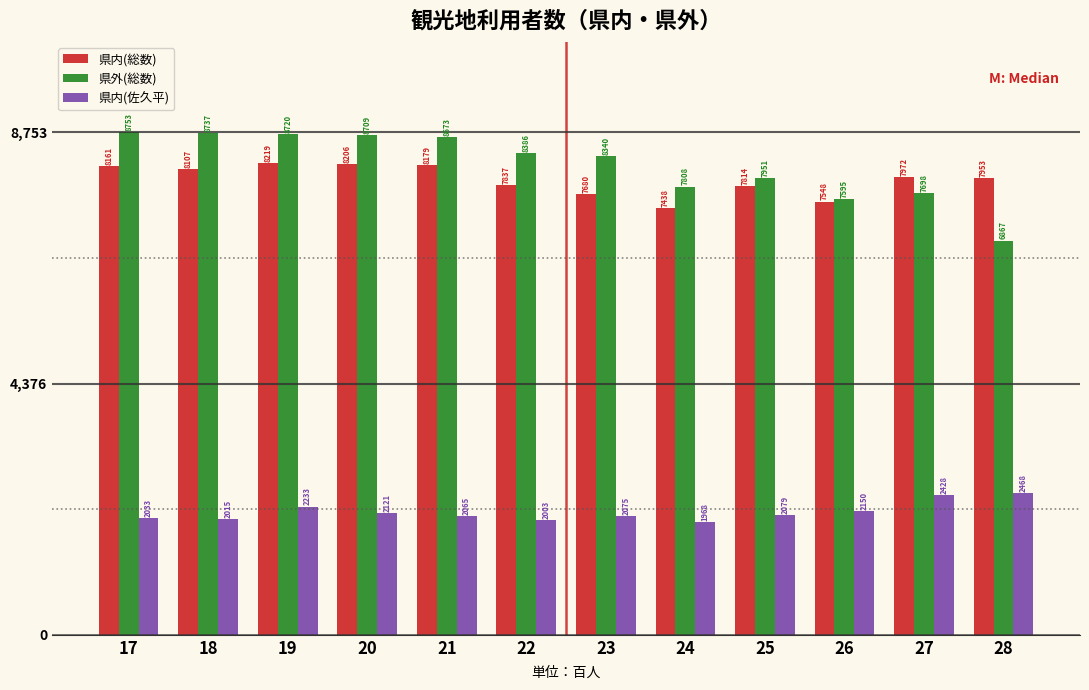

Reading right to left, list all the values displayed in this chart.

県内(総数): 7953	7972	7548	7814	7438	7680	7837	8179	8206	8219	8107	8161
県外(総数): 6867	7698	7595	7951	7808	8340	8386	8673	8709	8720	8737	8753
県内(佐久平): 2468	2428	2150	2079	1968	2075	2003	2065	2121	2233	2015	2033